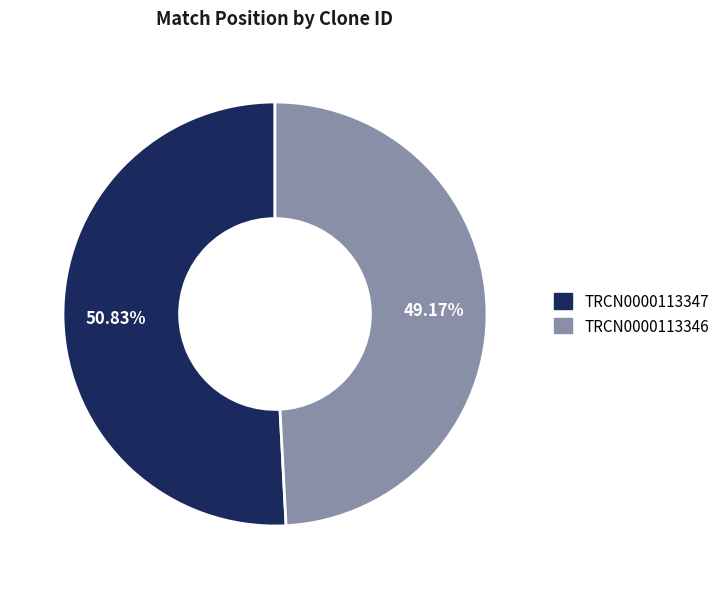

What is the smallest slice in the pie chart?

TRCN0000113346